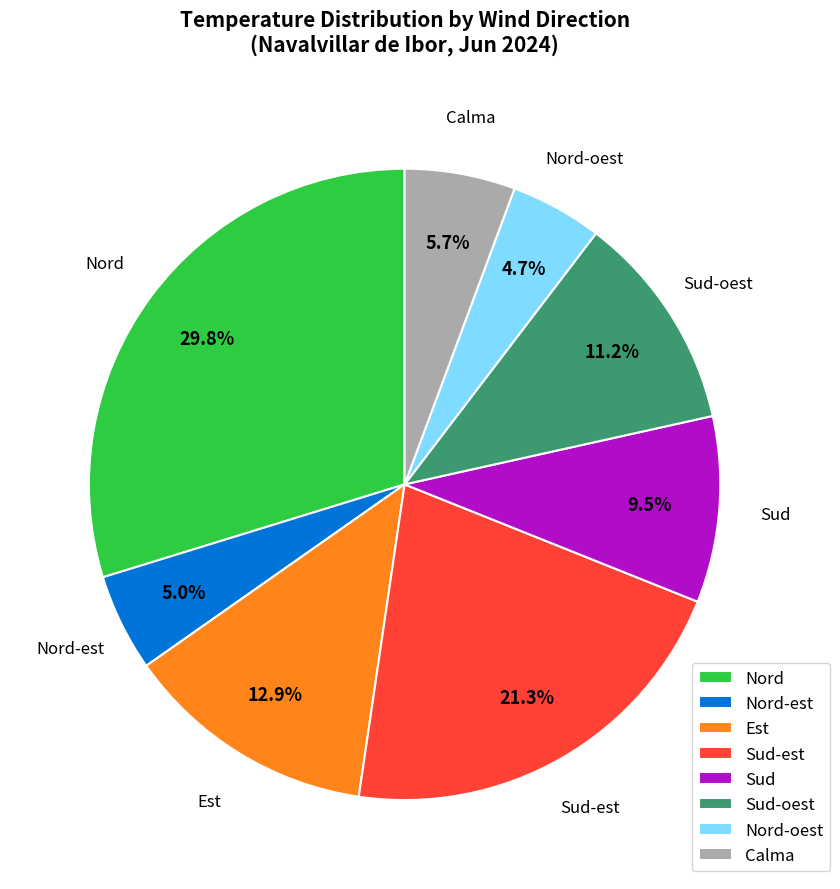

What percentage is the Nord-oest slice, to the nearest percent?

5%